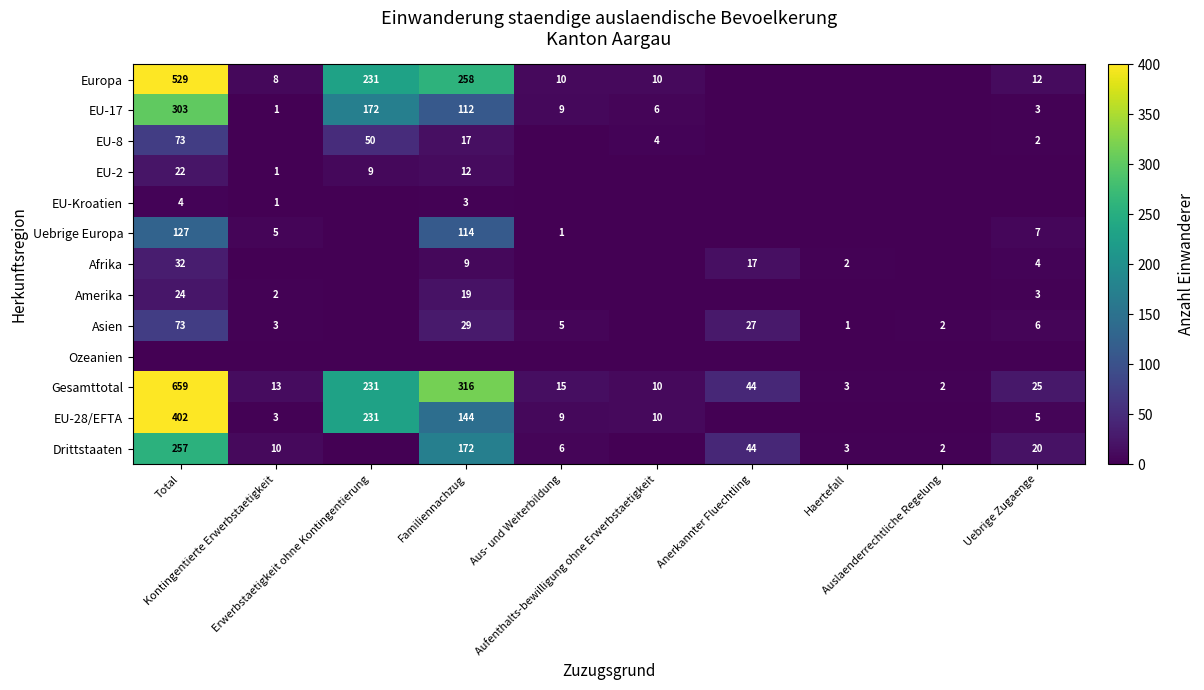

What is the sum of the EU-28/EFTA values at Familiennachzug and Uebrige Zugaenge?

149